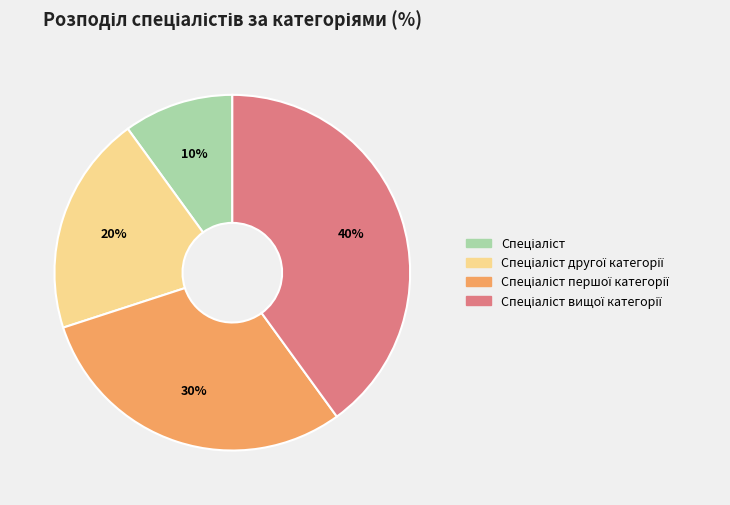

Is there a majority slice in this chart?

No